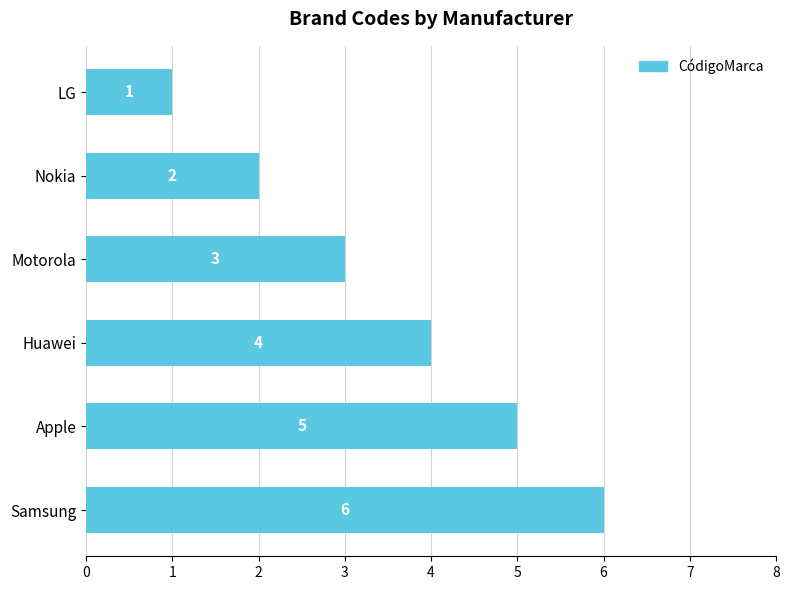

The value at Samsung is 3. True or false?

False